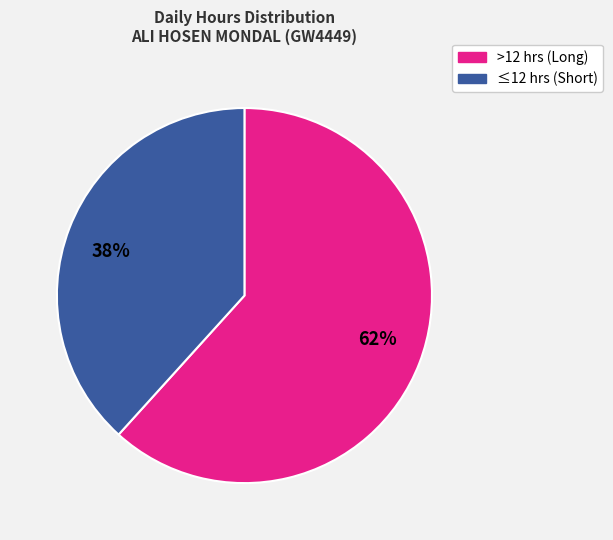

To the nearest percent, what is the average slice percentage?

50%